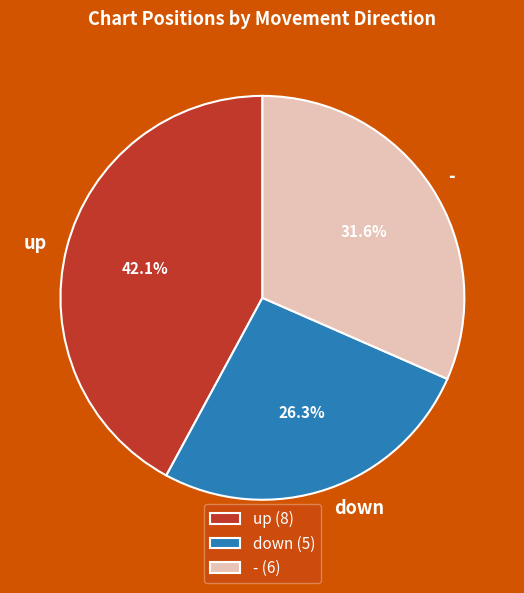

Which slice is the largest?

up